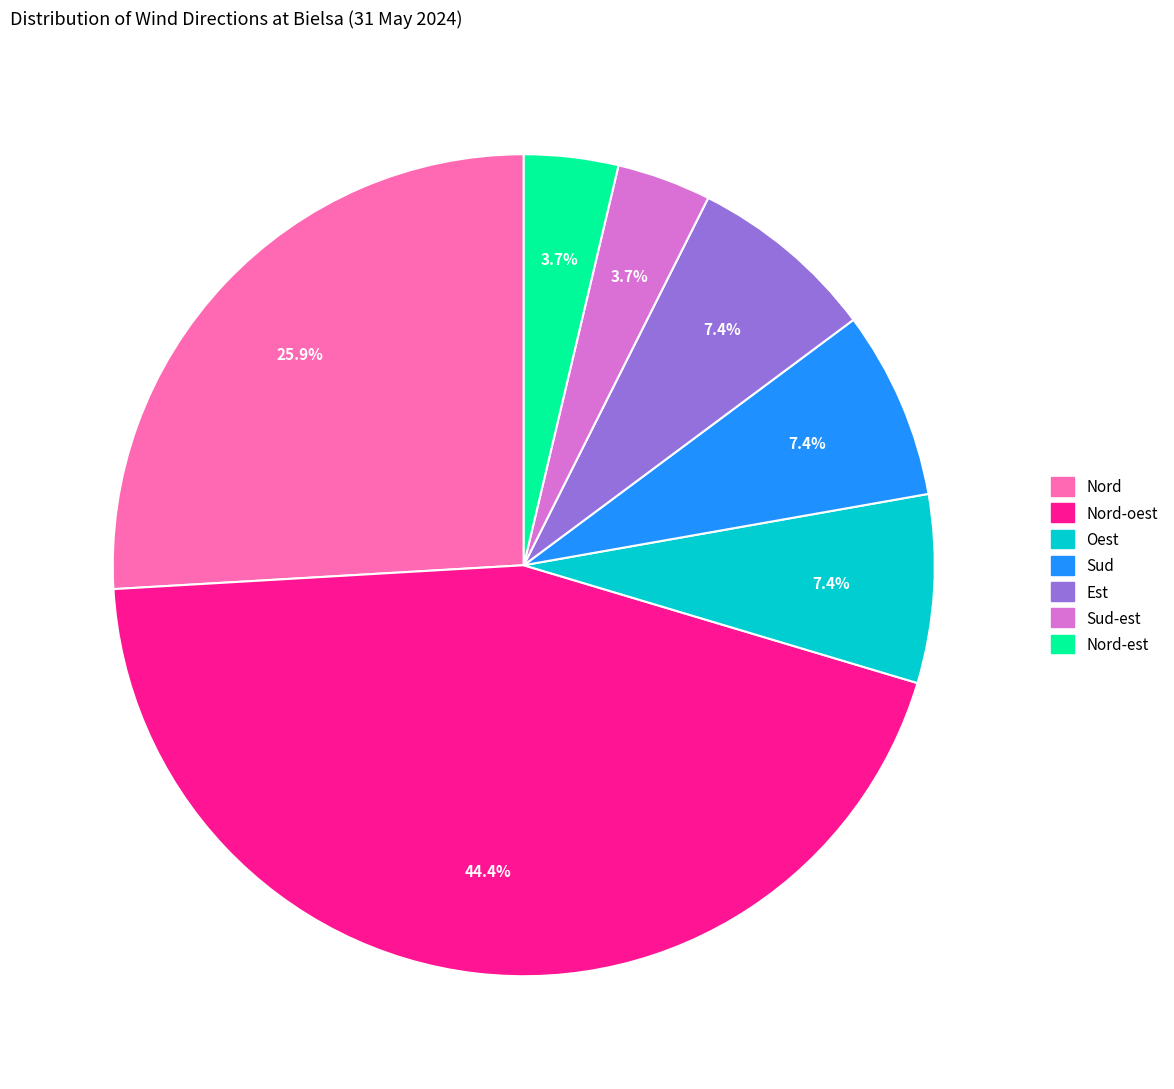

Is there a majority slice in this chart?

No